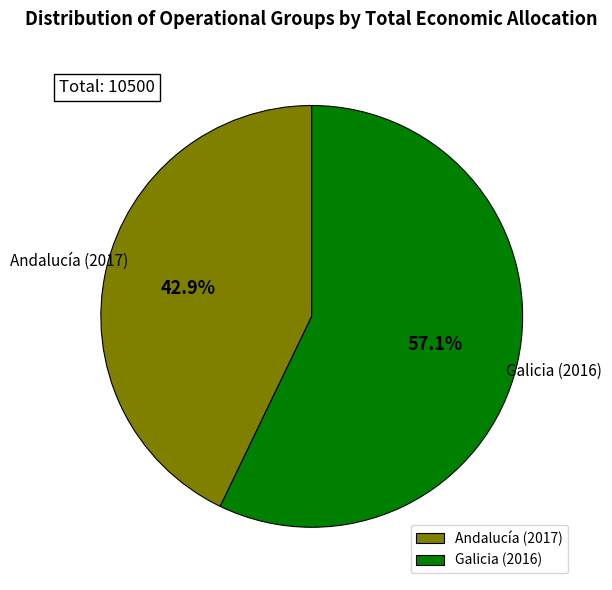

Combined, what portion of the pie is Galicia (2016) and Andalucía (2017)?

100.0%